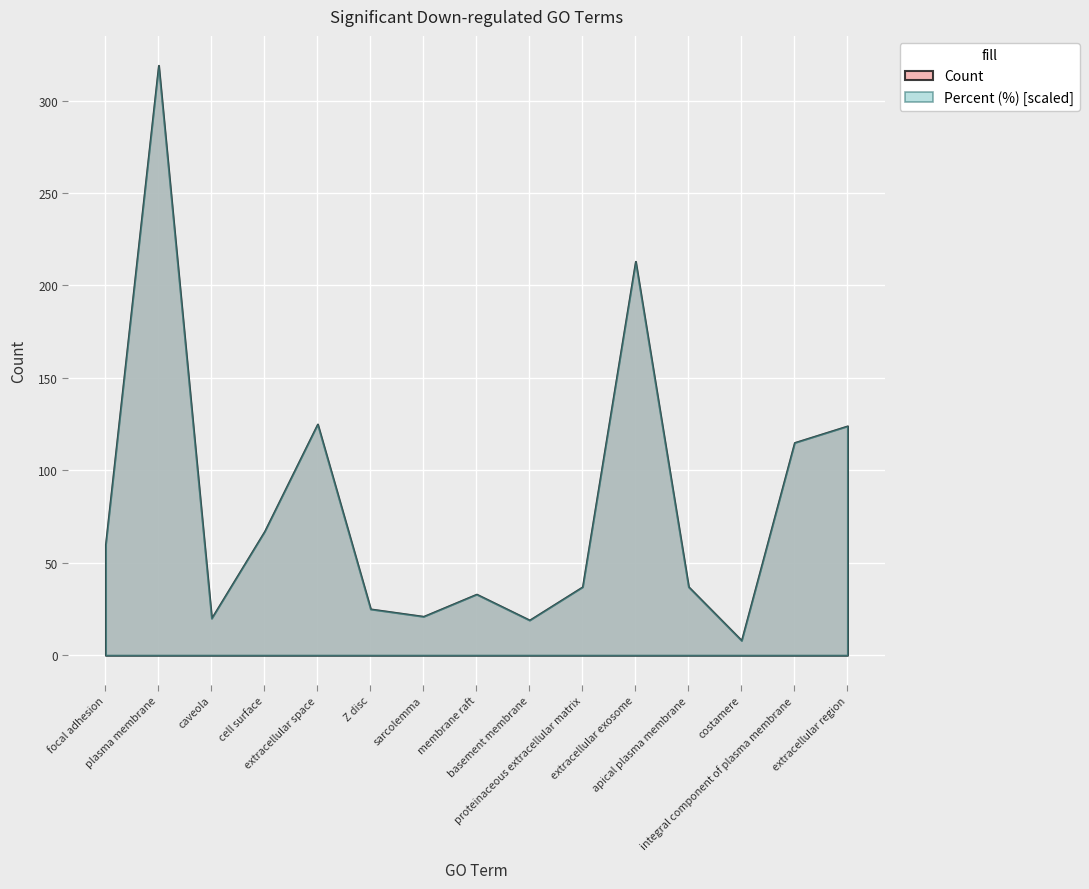

In Percent, how many points are higher than both neighbors (excluding endpoints)?

4